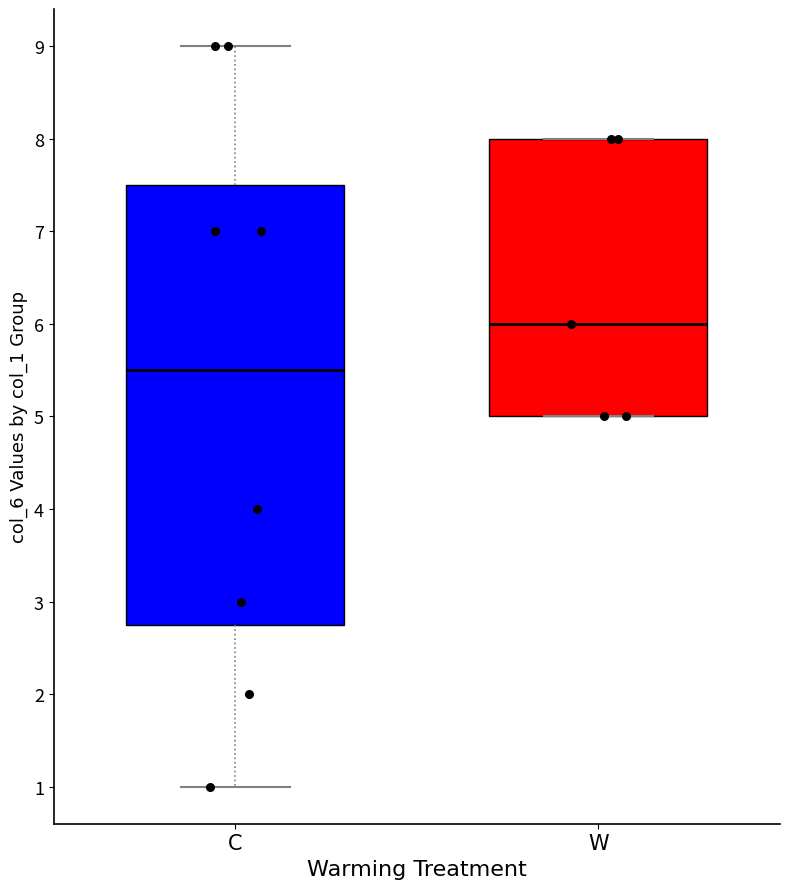

Reading left to right, read every box against the y-axis: the position of its median line, the range the box covers, and the ends of its whiskers. The values are not printed on the chart, so give them approximately, as read against the axis.

C: median 5.5, box 2.8 to 7.5, whiskers 1.0 to 9.0
W: median 6.0, box 5.0 to 8.0, whiskers 5.0 to 8.0